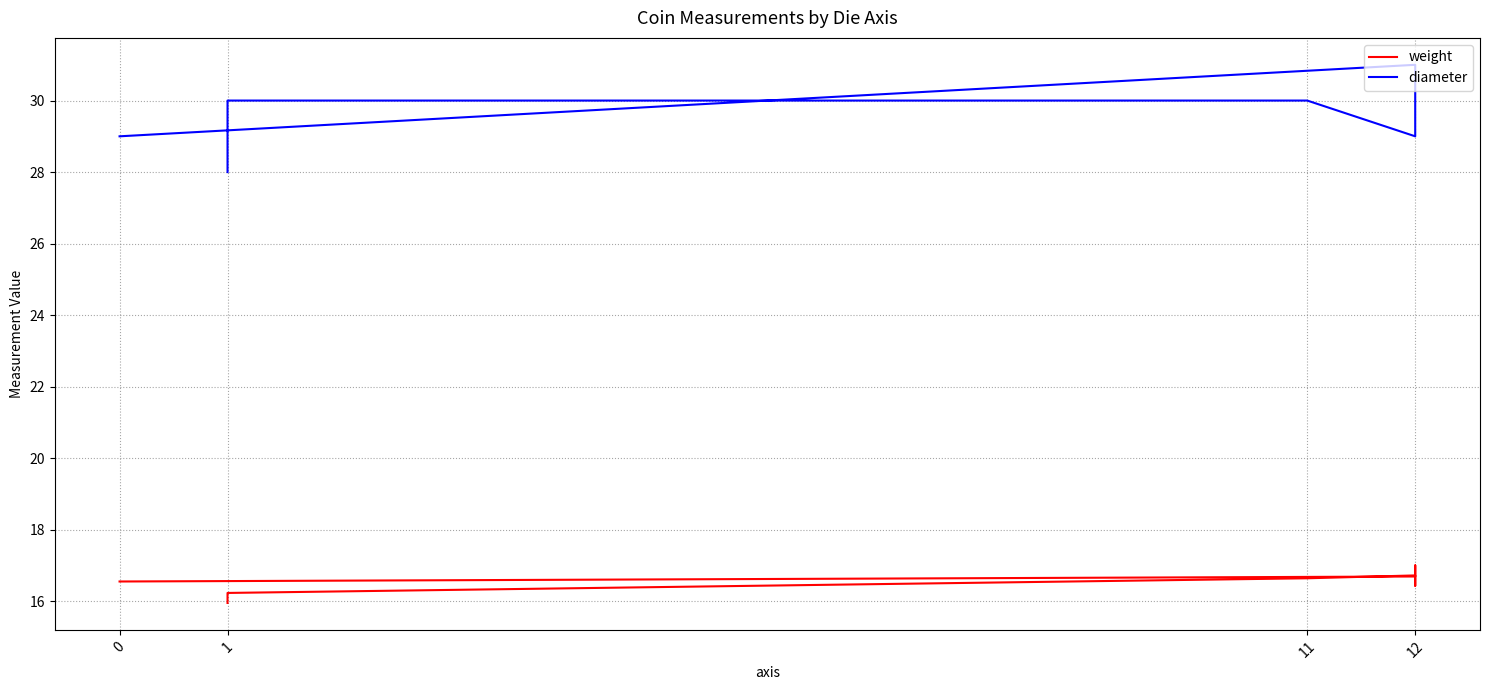

In weight, how many points are lower than both neighbors (excluding endpoints)?

1